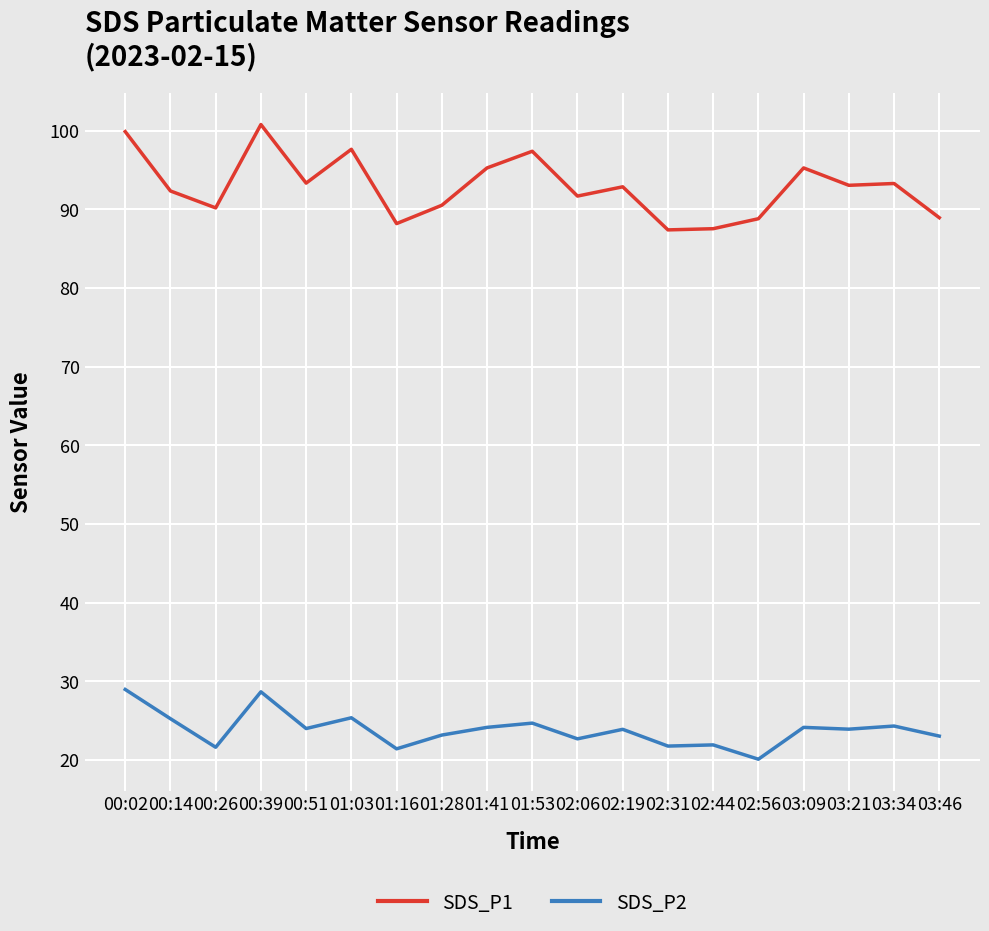

True or false: SDS_P2 has more than 0 interior local peaks.

True